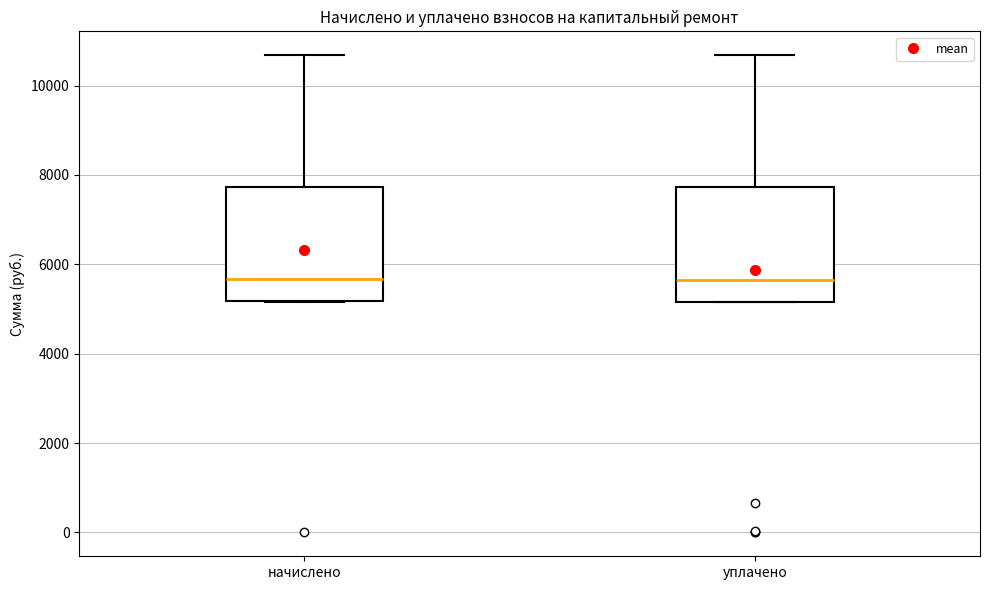

Reading left to right, transcribe this box plot: for each box, give where its median line is, the range the box spans, and where its two whiskers end, as read against the y-axis. The values are not printed on the chart, so give them approximately, as read against the axis.

начислено: median 5600, box 5200 to 7800, whiskers 5200 to 10600
уплачено: median 5600, box 5200 to 7800, whiskers 5200 to 10600